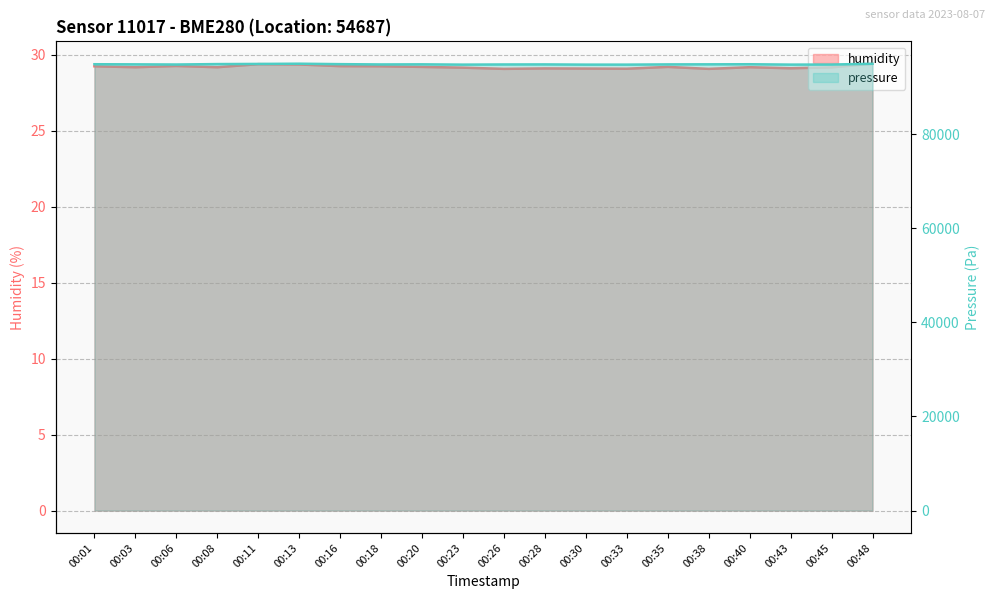

What is the difference between the second highest and second lowest values in the pressure series?

179.9